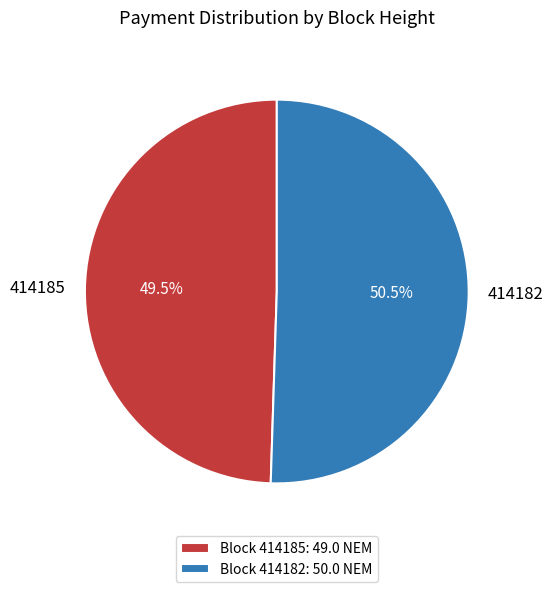

Which slice is the smallest?

414185